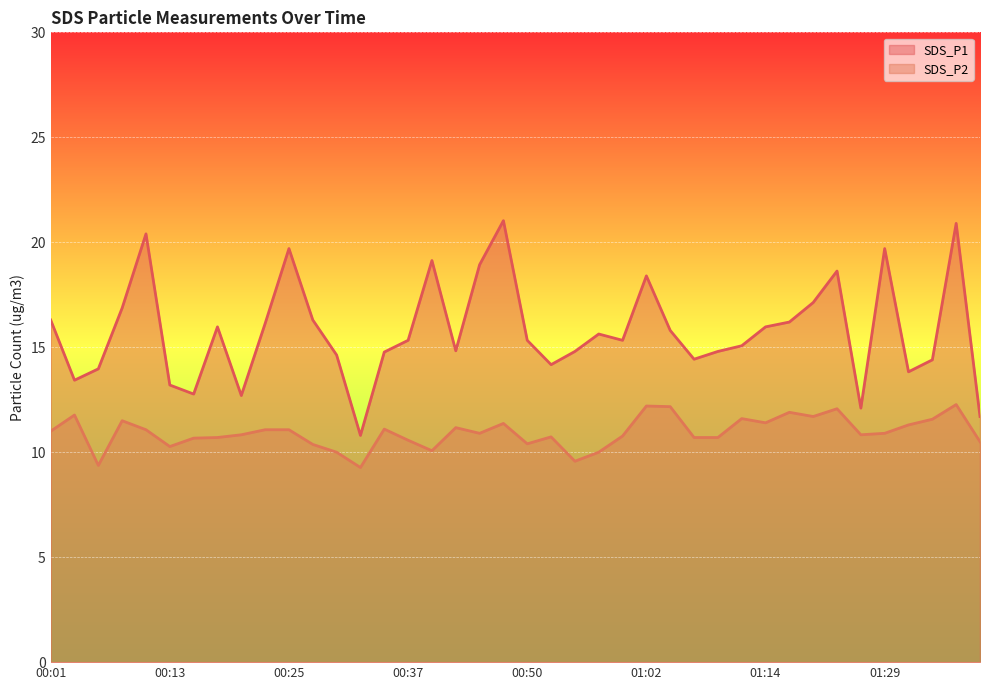

What are all the series names shown in the legend?

SDS_P1, SDS_P2